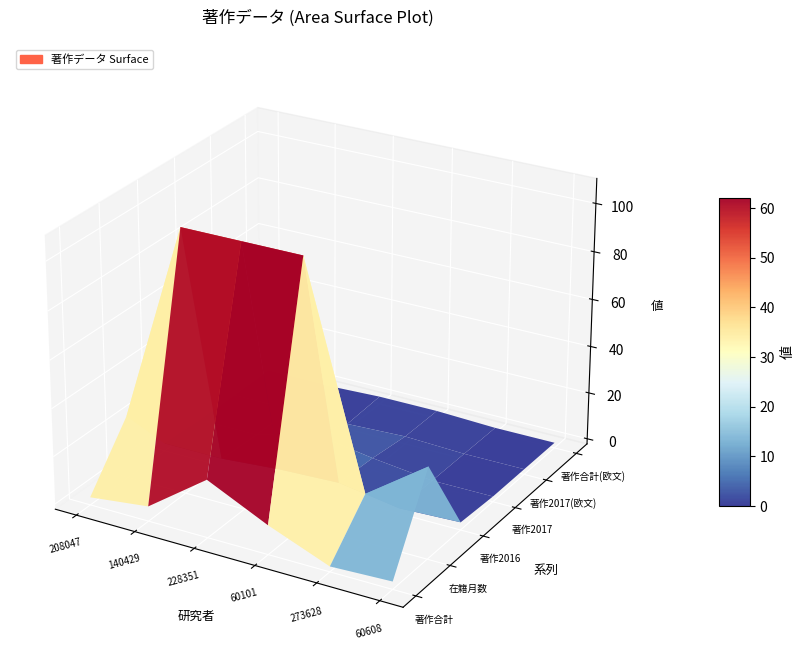

Reading left to right, extract all data points from this chart.

著作合計: 208047=1	140429=4	228351=22	60101=10	273628=0	60608=1
在籍月数: 208047=24	140429=108	228351=108	60101=108	273628=18	60608=36
著作2016: 208047=1	140429=1	228351=3	60101=4	273628=0	60608=1
著作2017: 208047=0	140429=0	228351=7	60101=3	273628=0	60608=0
著作2017(欧文): 208047=0	140429=0	228351=0	60101=1	273628=0	60608=0
著作合計(欧文): 208047=0	140429=0	228351=1	60101=1	273628=0	60608=0